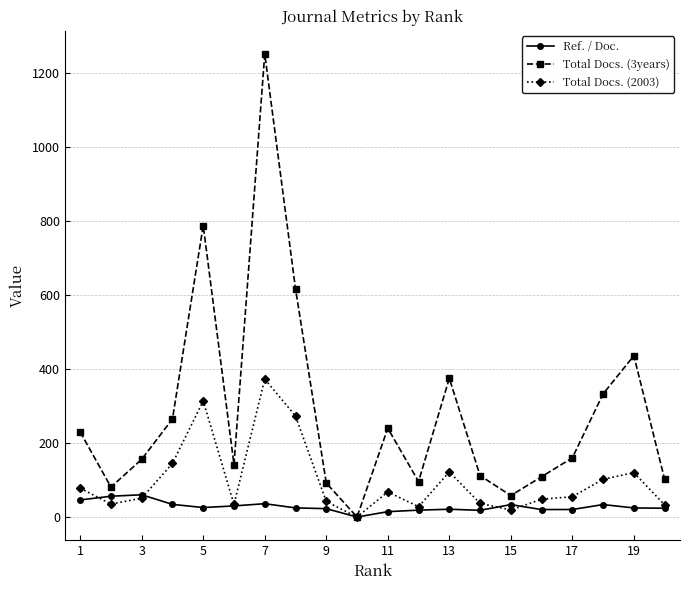

Which series has the largest total across all categories?

Total Docs. (3years)